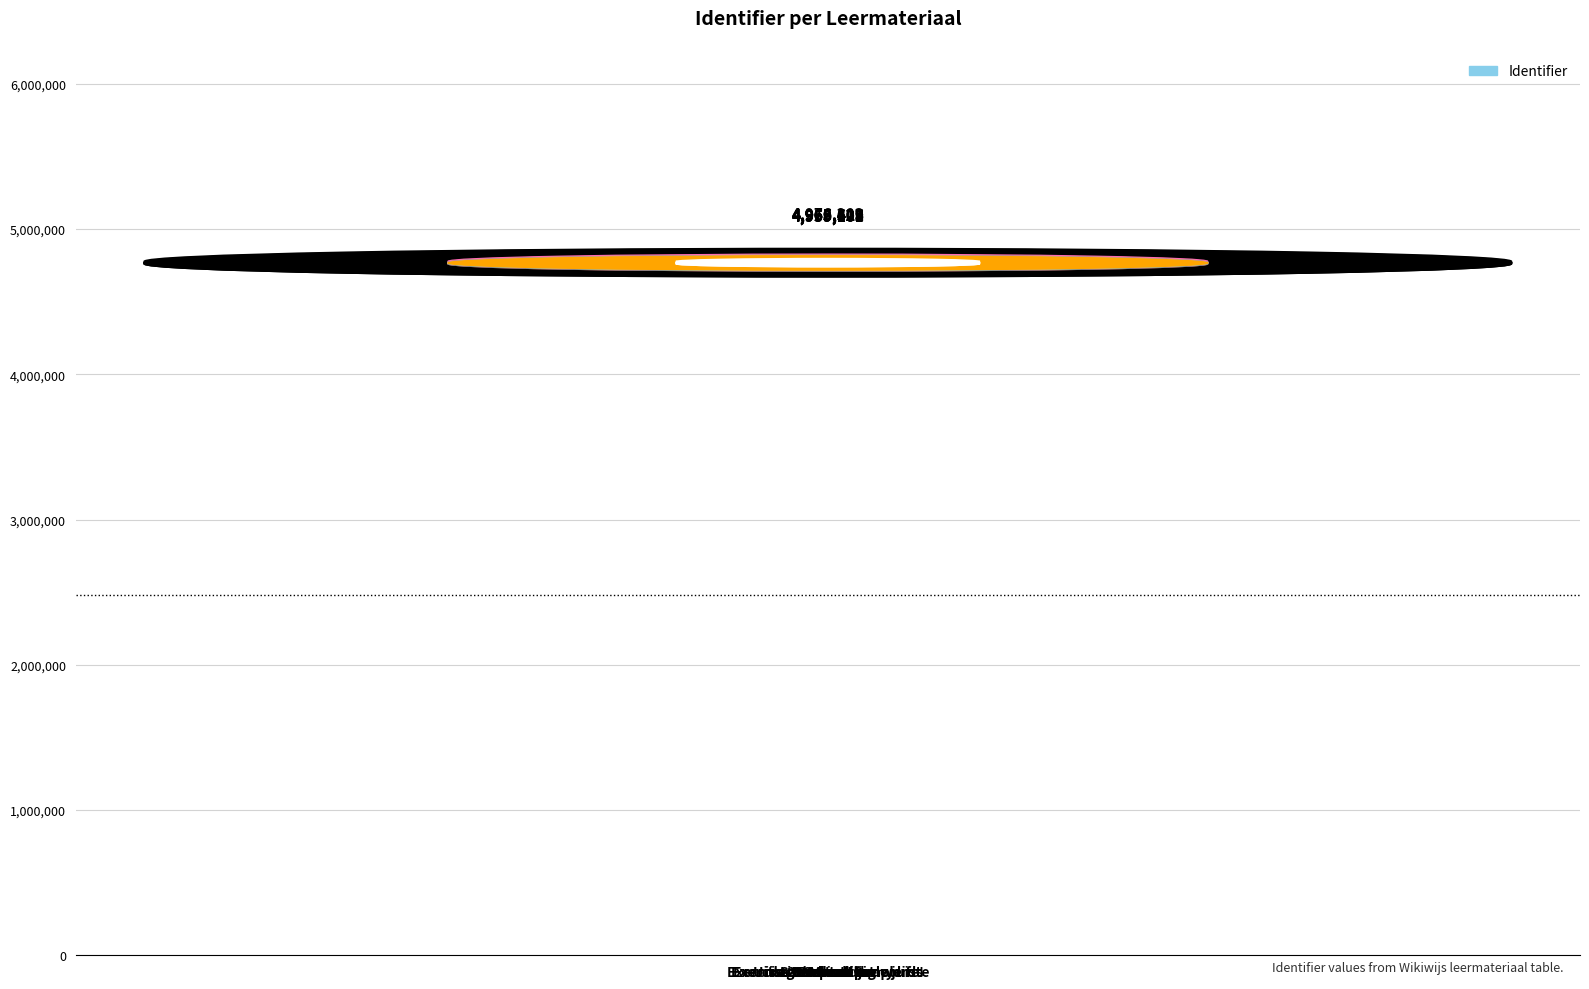

Does the chart contain any negative values?

No